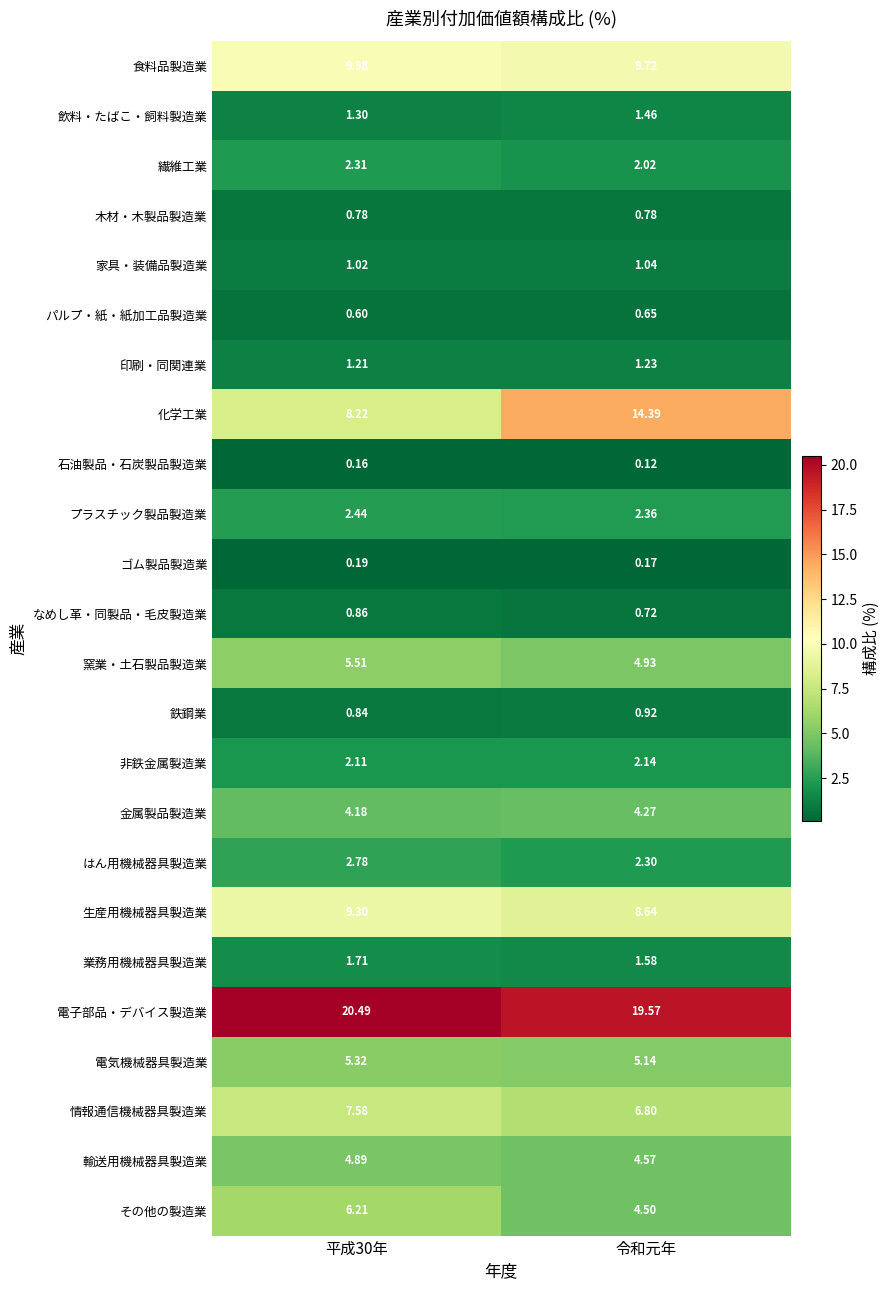

At which label is 業務用機械器具製造業 closest to 1?

令和元年